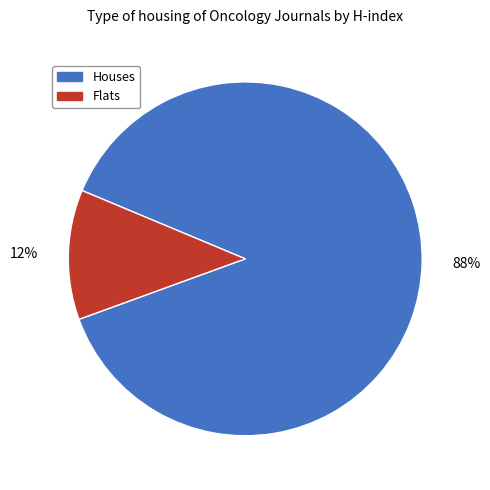

Is there a majority slice in this chart?

Yes